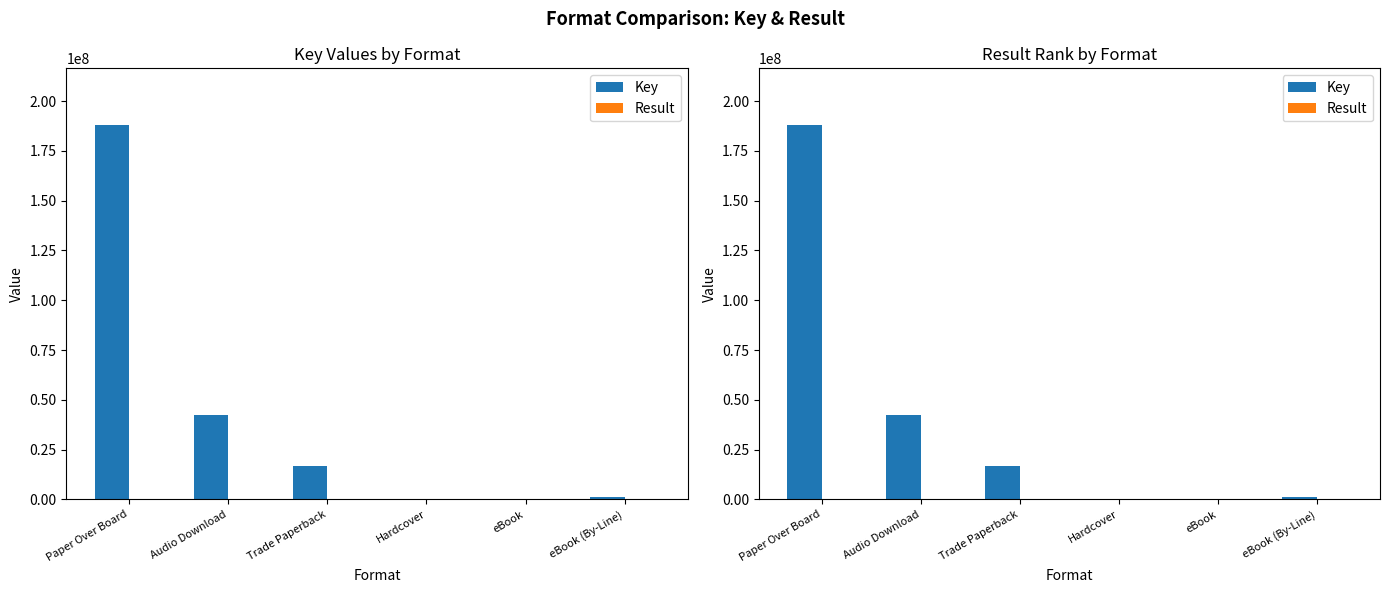

Reading left to right, list all the values displayed in this chart.

Key: Paper Over Board=188246152	Audio Download=42180987	Trade Paperback=16871155	Hardcover=152118	eBook=160003	eBook (By-Line)=1080090
Result: Paper Over Board=1	Audio Download=2	Trade Paperback=3	Hardcover=4	eBook=5	eBook (By-Line)=6